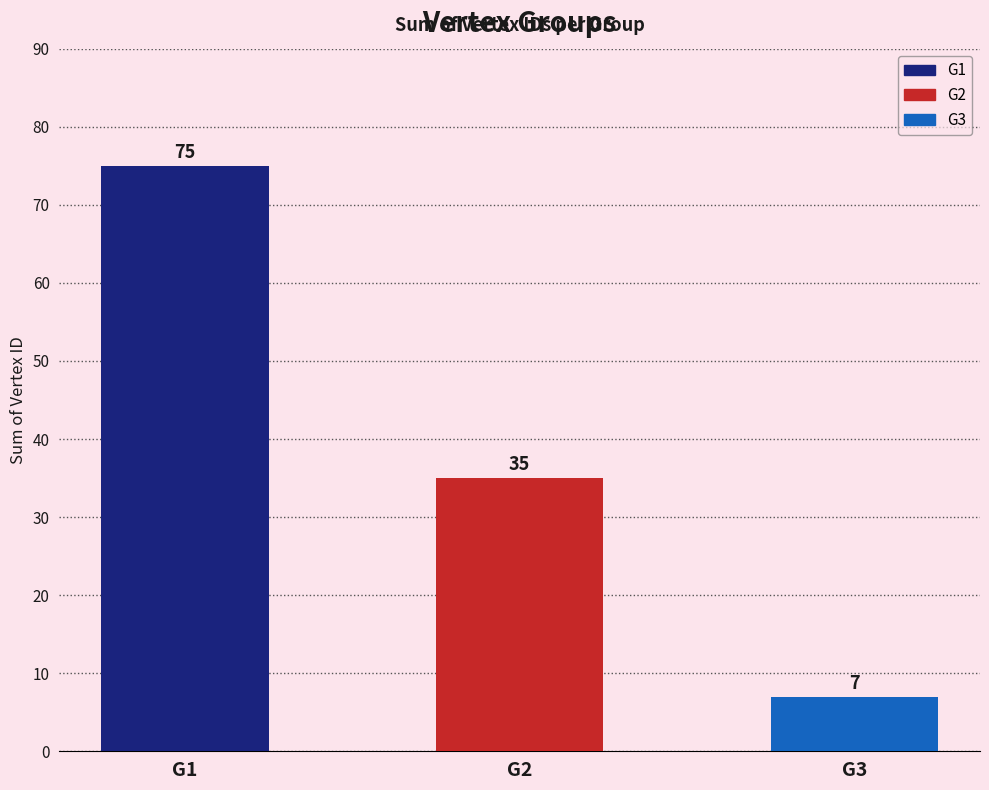

Count the number of values greater than 35.

1